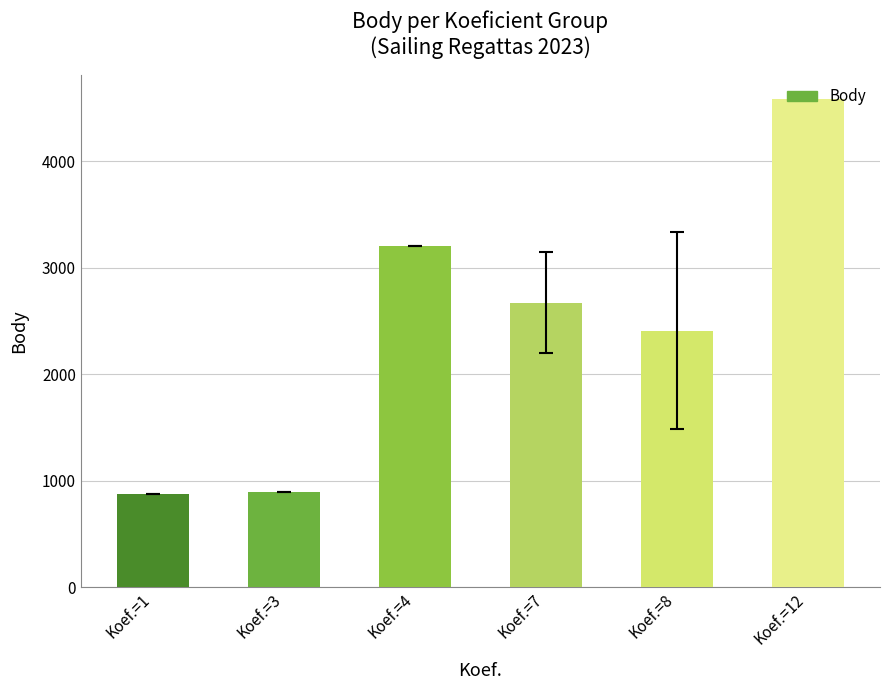

What is the value of the 5th bar from the left?

2407.5